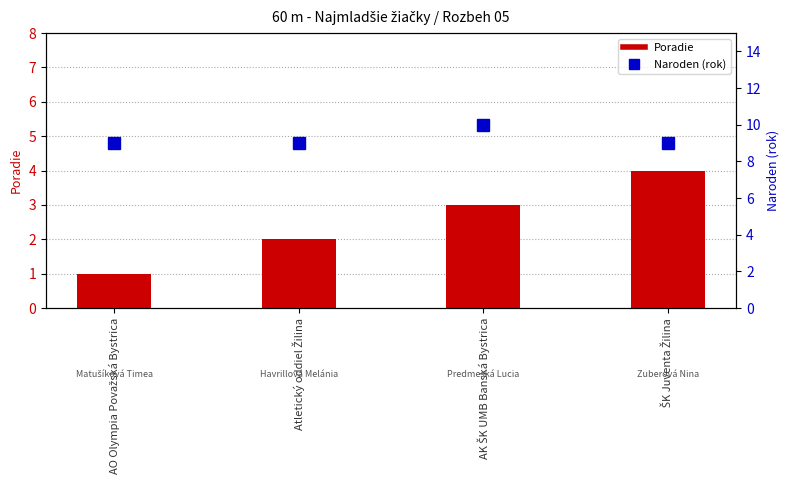

Reading left to right, what are all the values shown in this chart?

Poradie: 1	2	3	4
Naroden (rok): 9	9	10	9